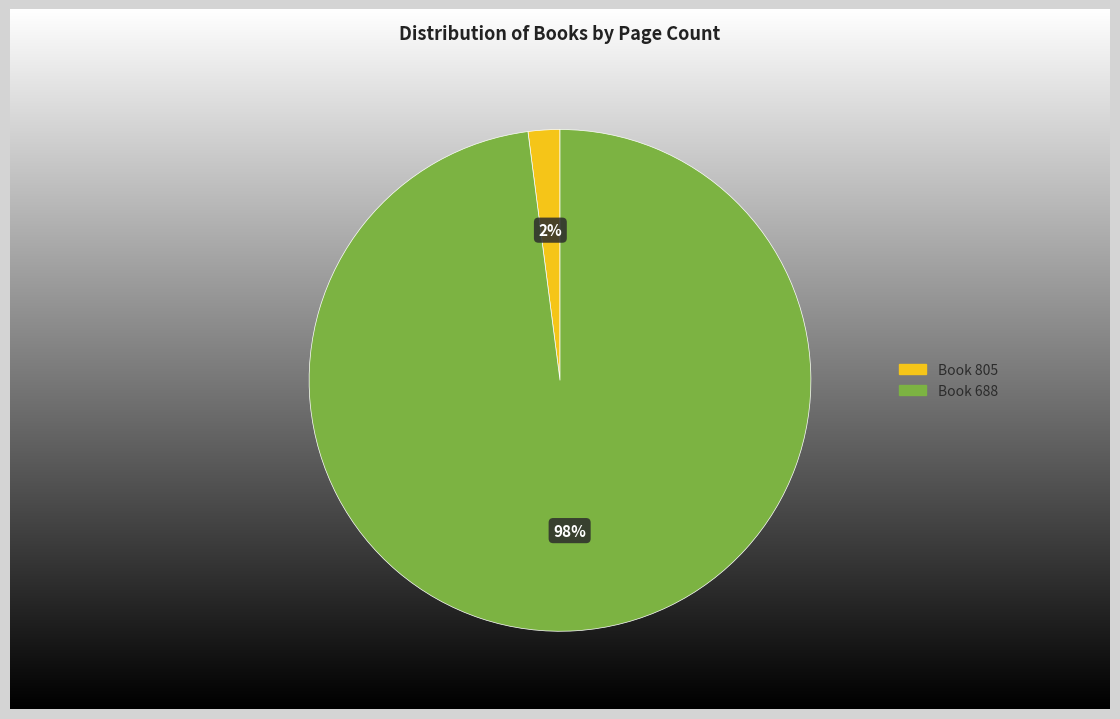

To the nearest percent, what is the difference between the 805 and 688 slice percentages?

96%